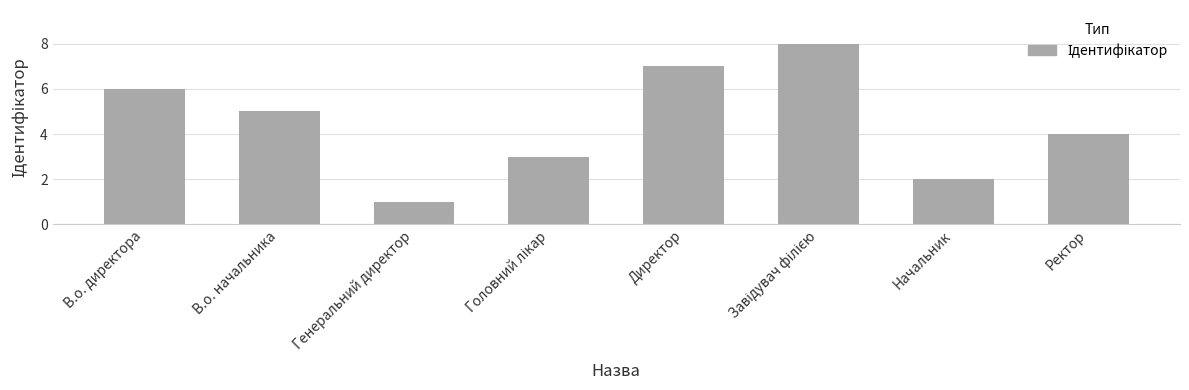

What is the greatest value displayed?

8